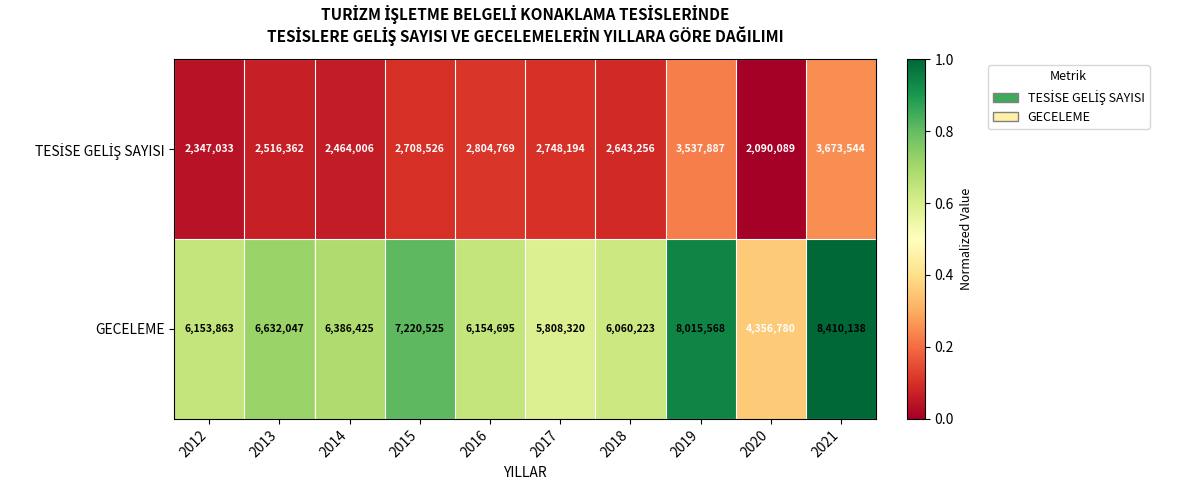

What is the total value across all series at 2014?

8850431